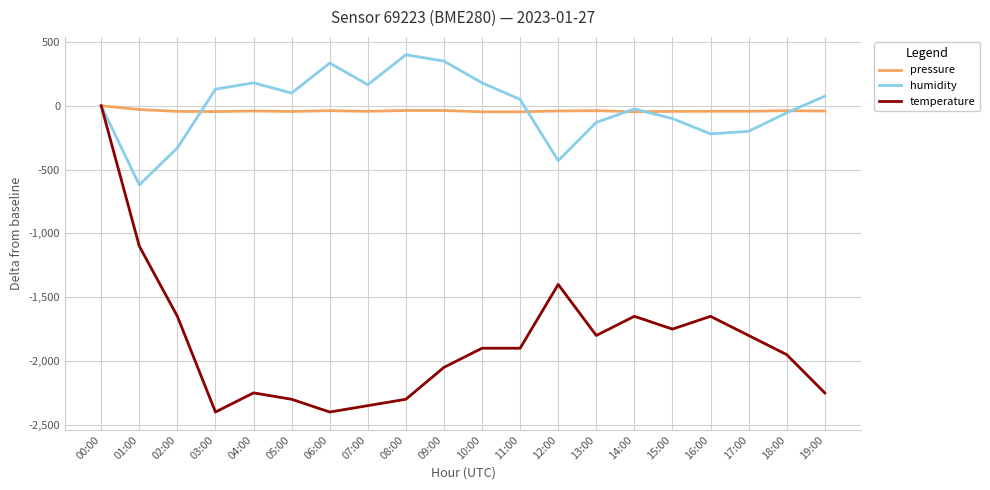

The humidity series shows -55.0 at 18:00. True or false?

True